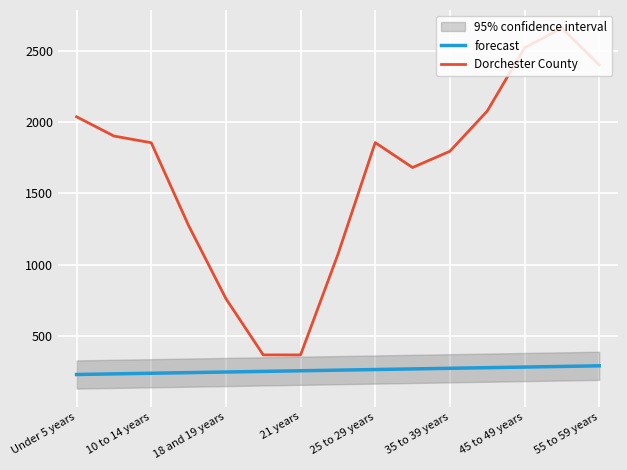

The value of Dorchester County at Under 5 years is 2037.0. True or false?

True